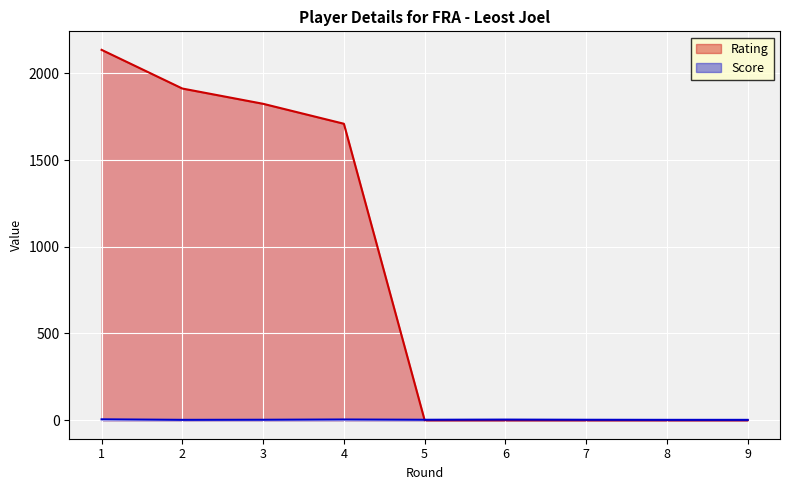

True or false: Rating has more than 1 points higher than both neighbors.

False